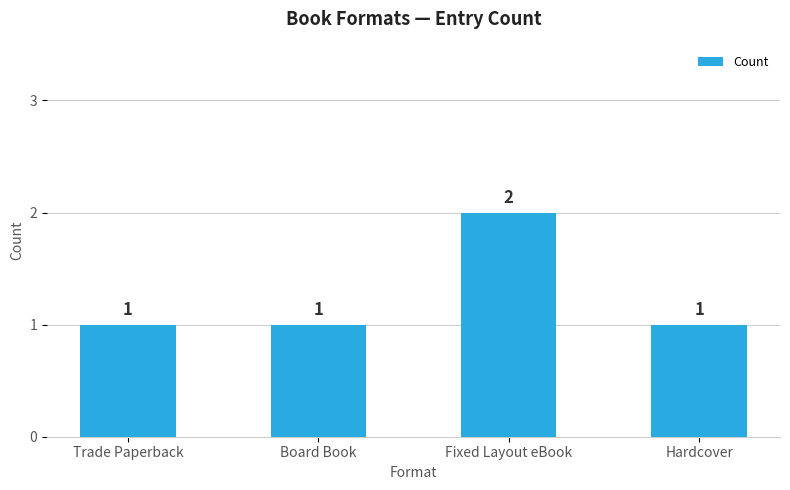

What is the value of the 2nd bar from the left?

1